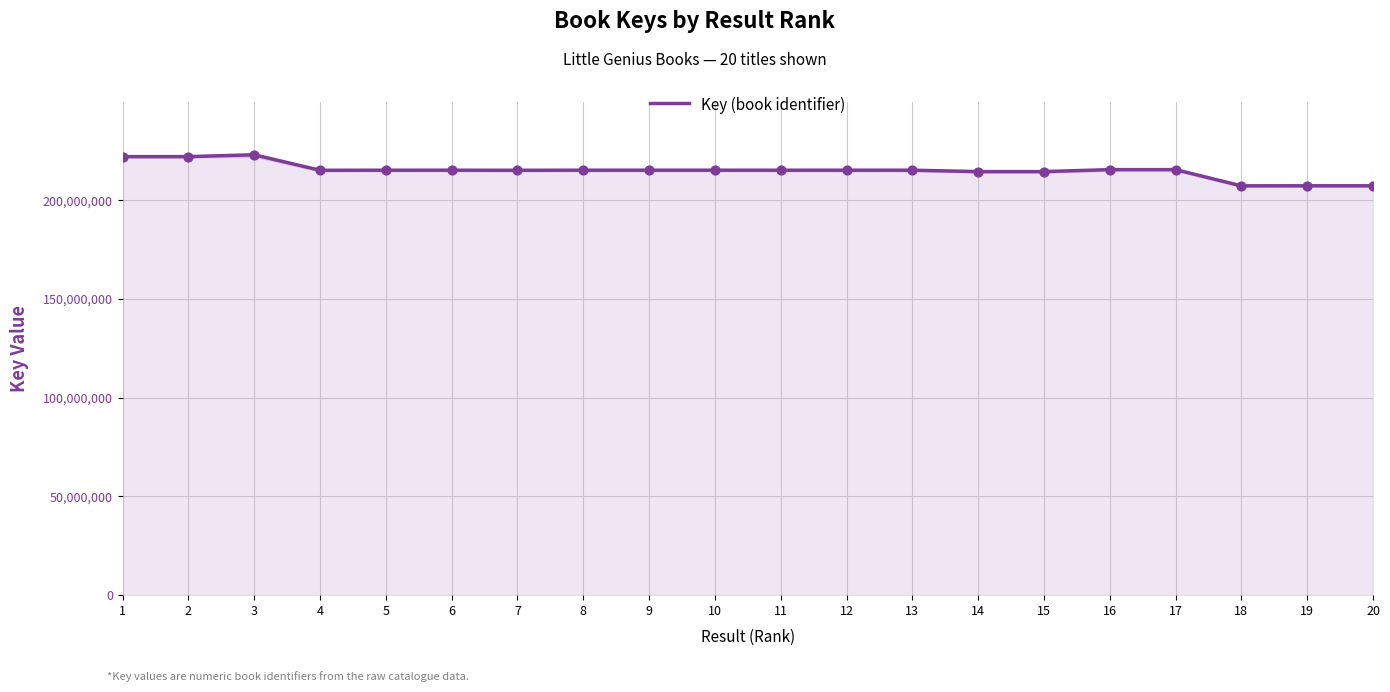

Approximately how many times larger is the value at 14 compared to 5?

1.0